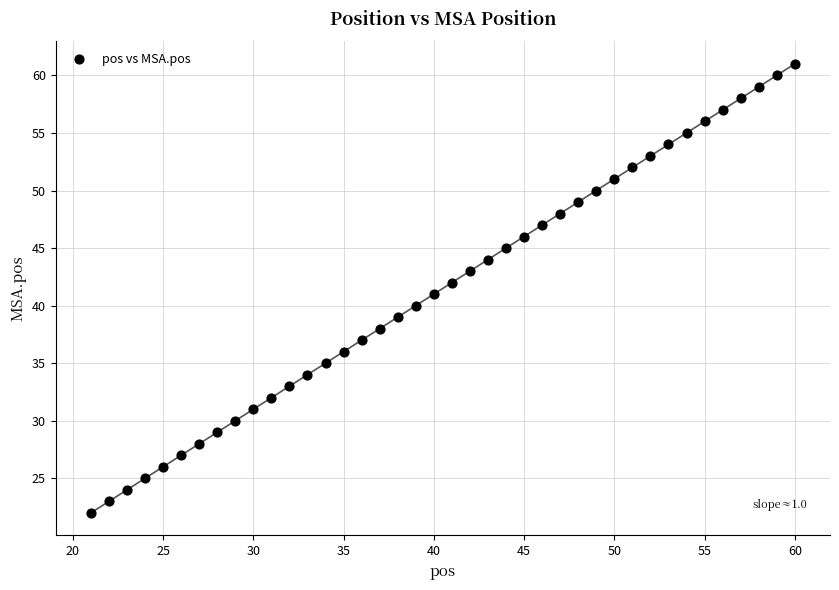

What is the range of Y values (max minus min)?

39